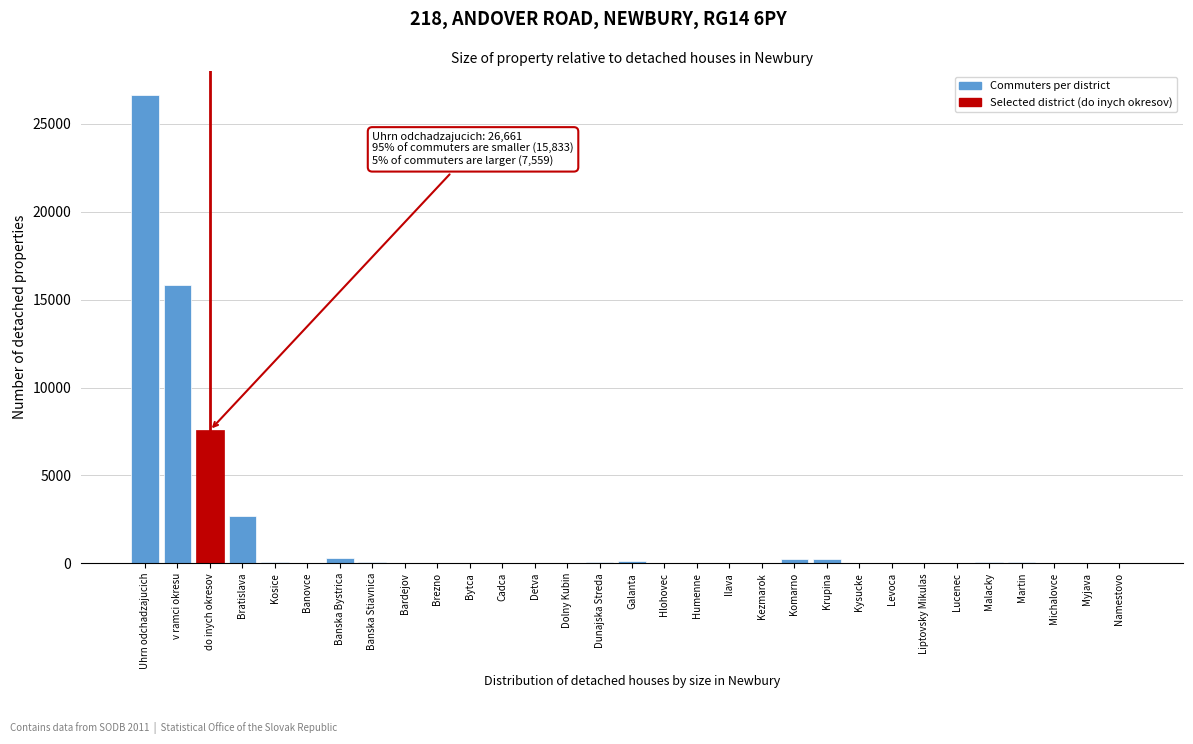

Between Uhrn odchadzajucich and Ilava, which is larger?

Uhrn odchadzajucich